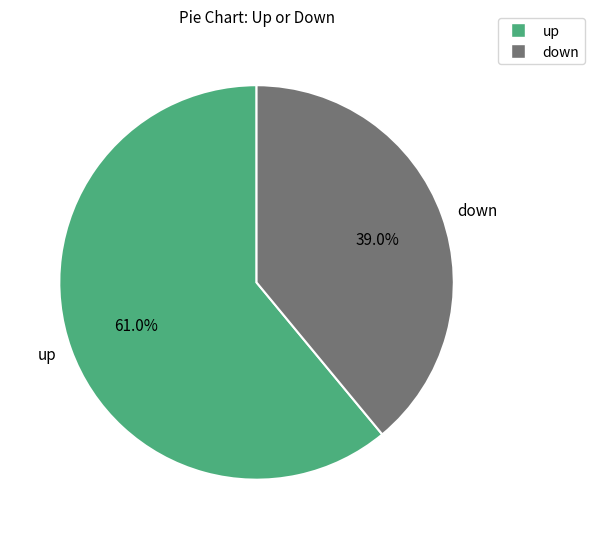

Does up represent more than half of the total?

Yes